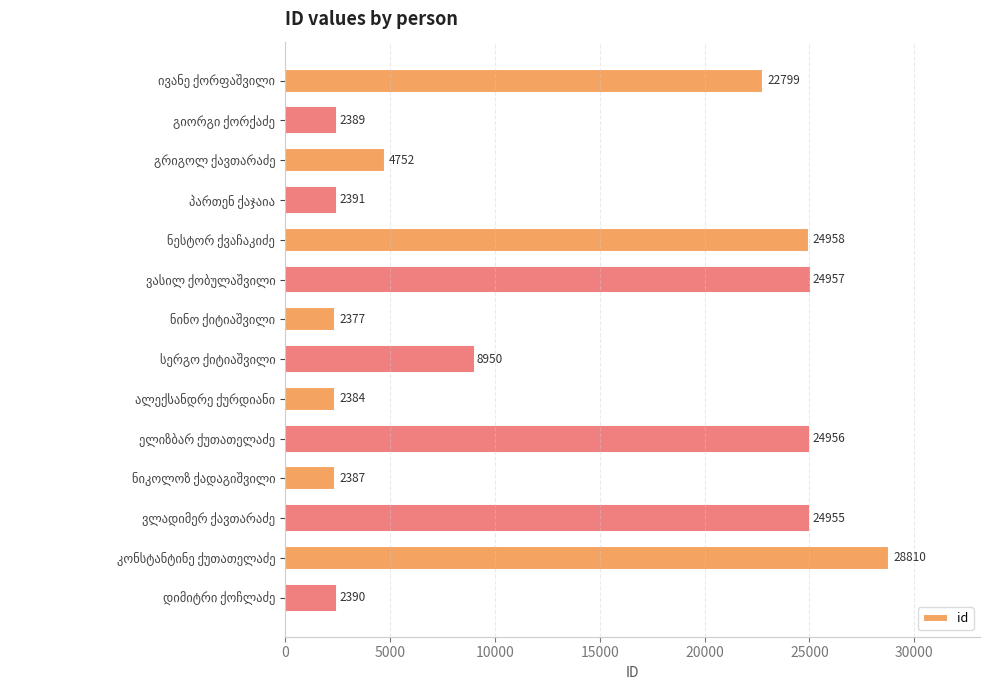

What is the difference between the maximum and minimum values?

26433